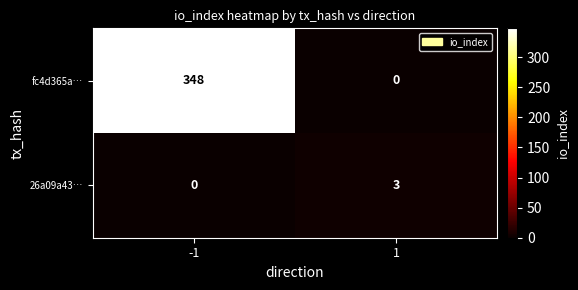

How many series are shown in this chart?

2